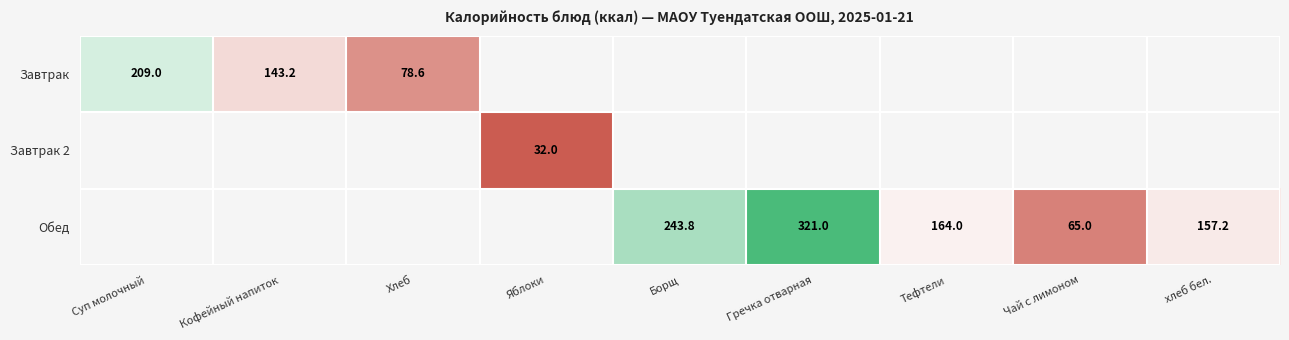

The value of Обед at Гречка отварная is 167.9. True or false?

False